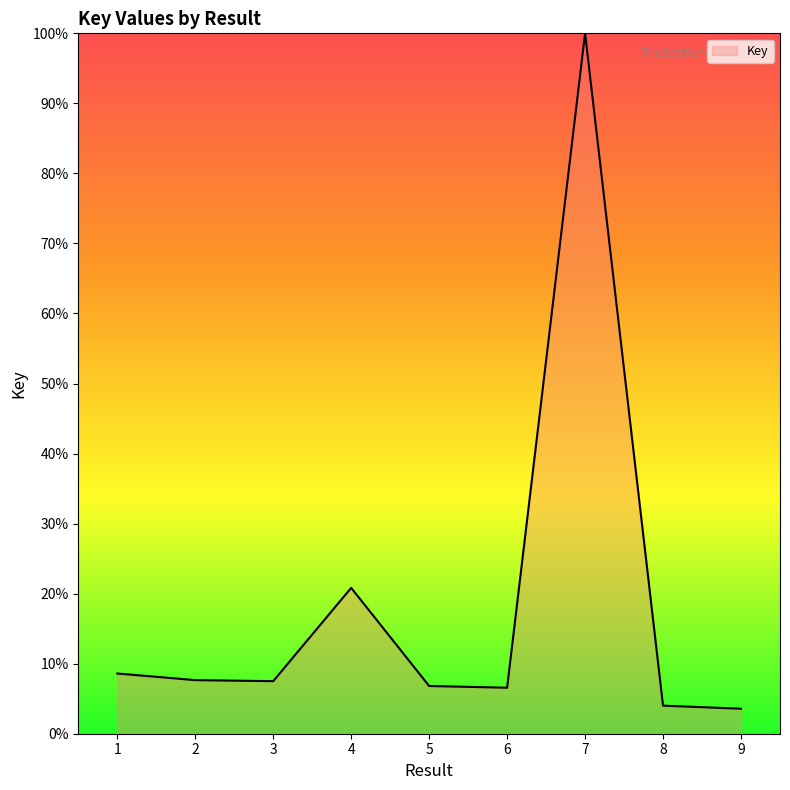

Count the number of categories in the chart.

9